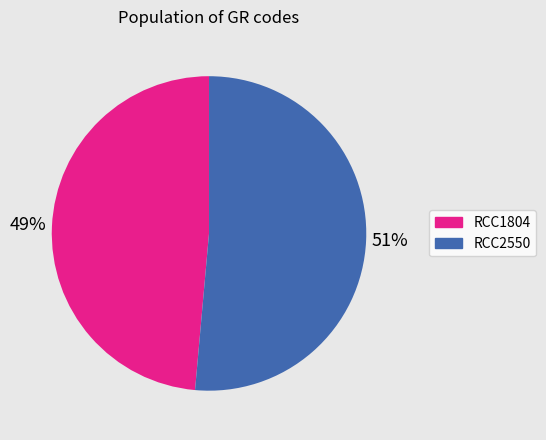

Is it true that RCC1804 is 49% of the pie?

True